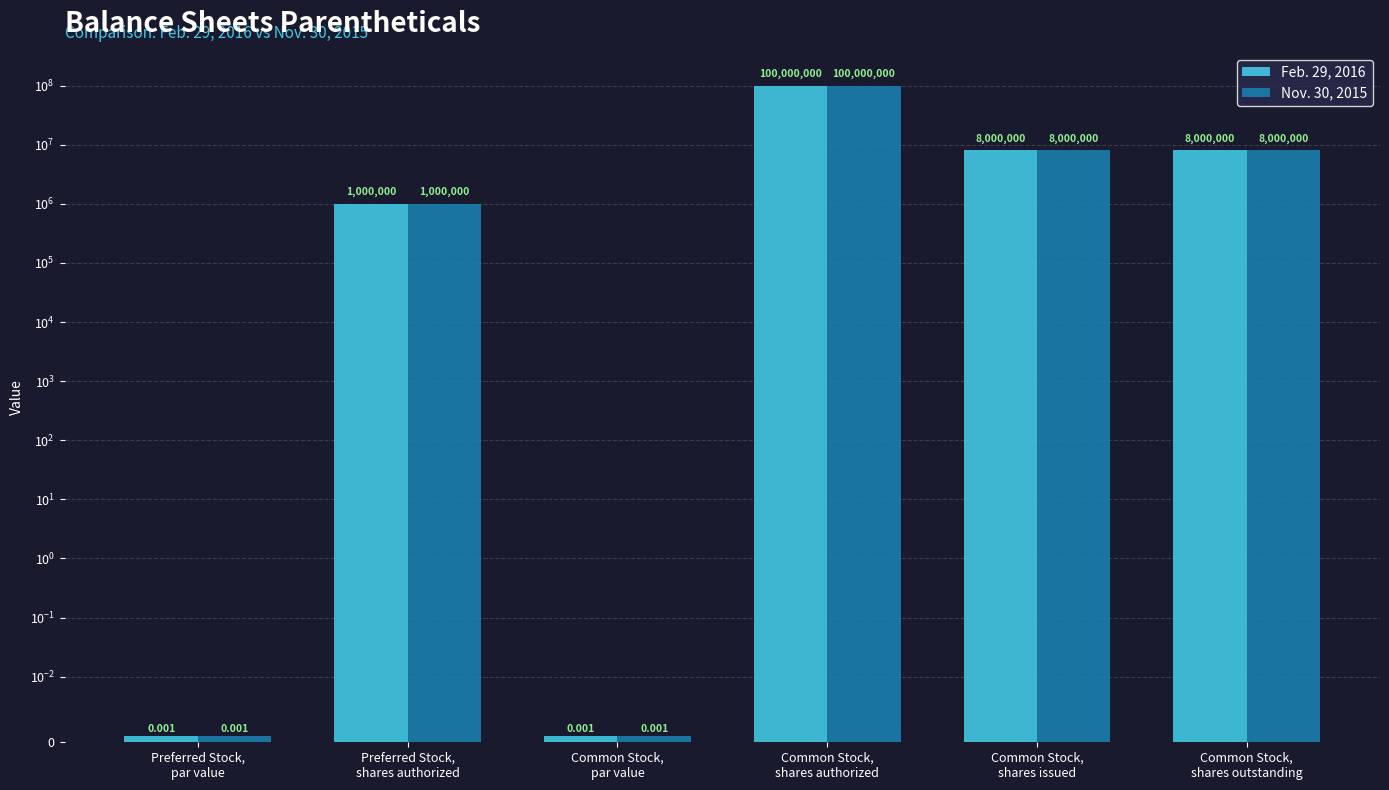

At which category is the sum across all series the highest?

Common Stock,
shares authorized